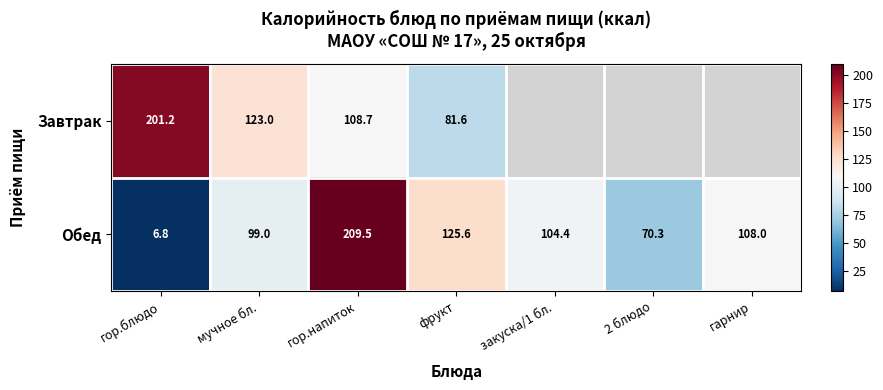

Count the number of categories in the chart.

7